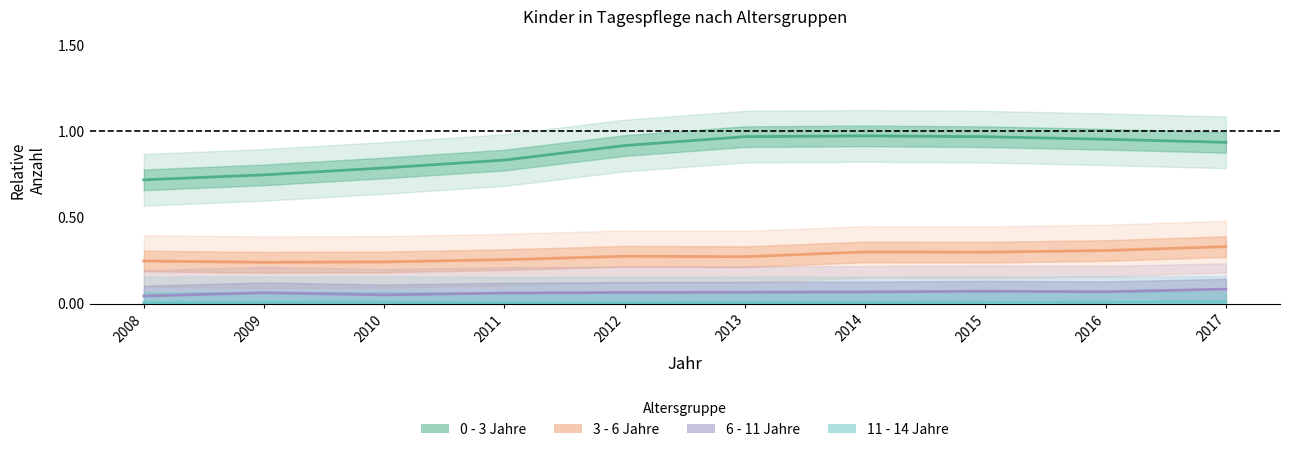

How many lines are shown in the chart?

4